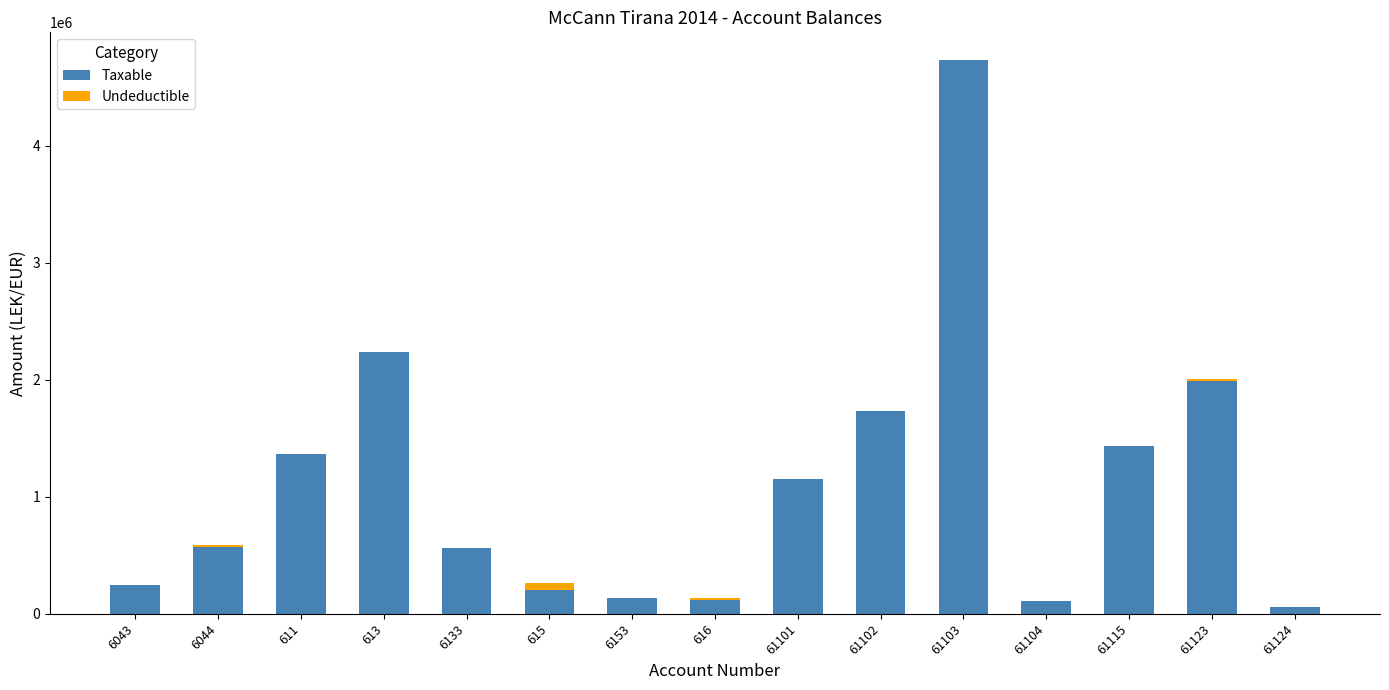

What is the total value across all series at 61102?

1735151.5